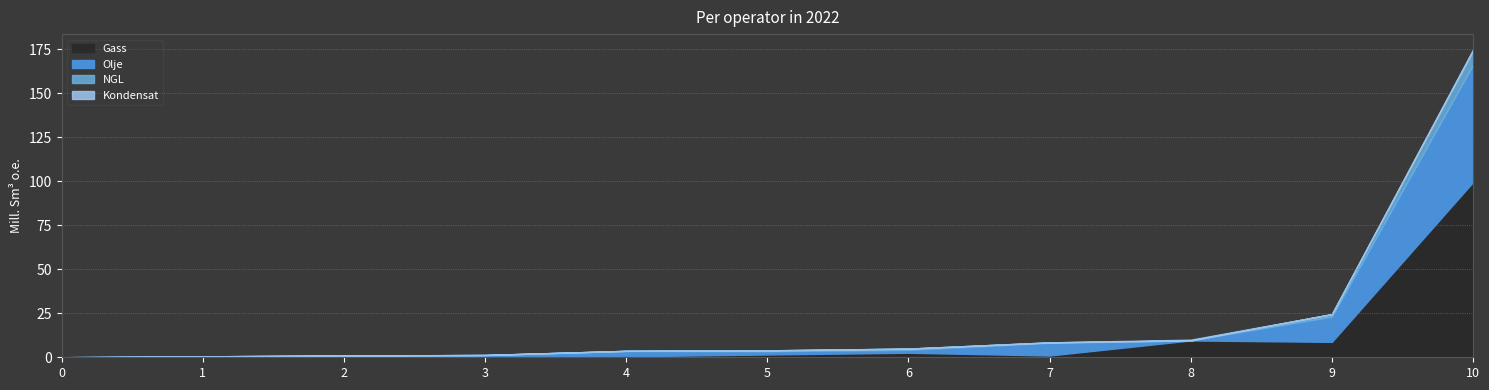

How many categories are shown in the chart?

11